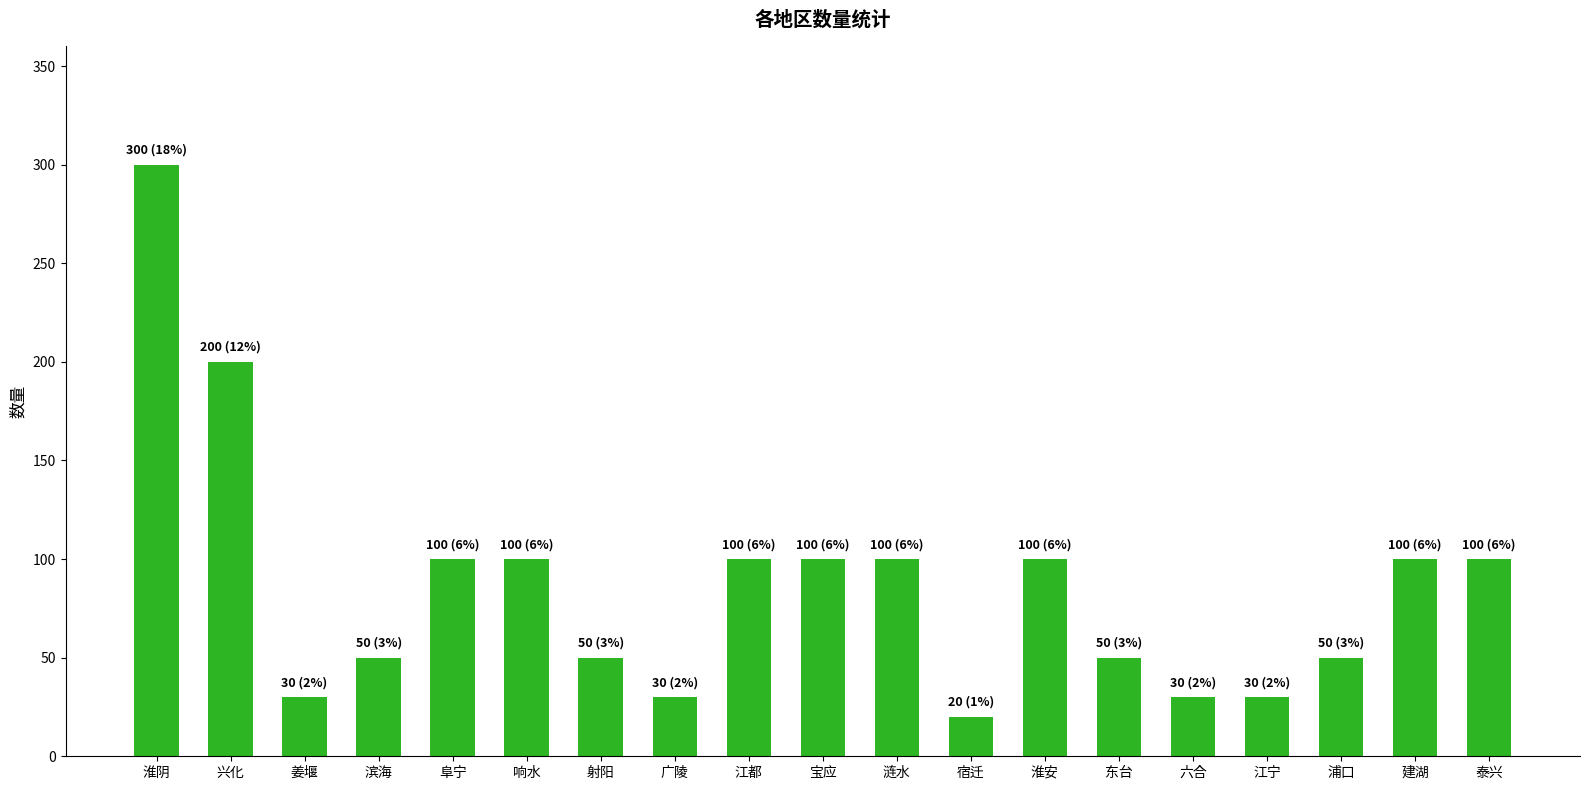

Which label corresponds to the largest value in the chart?

淮阴